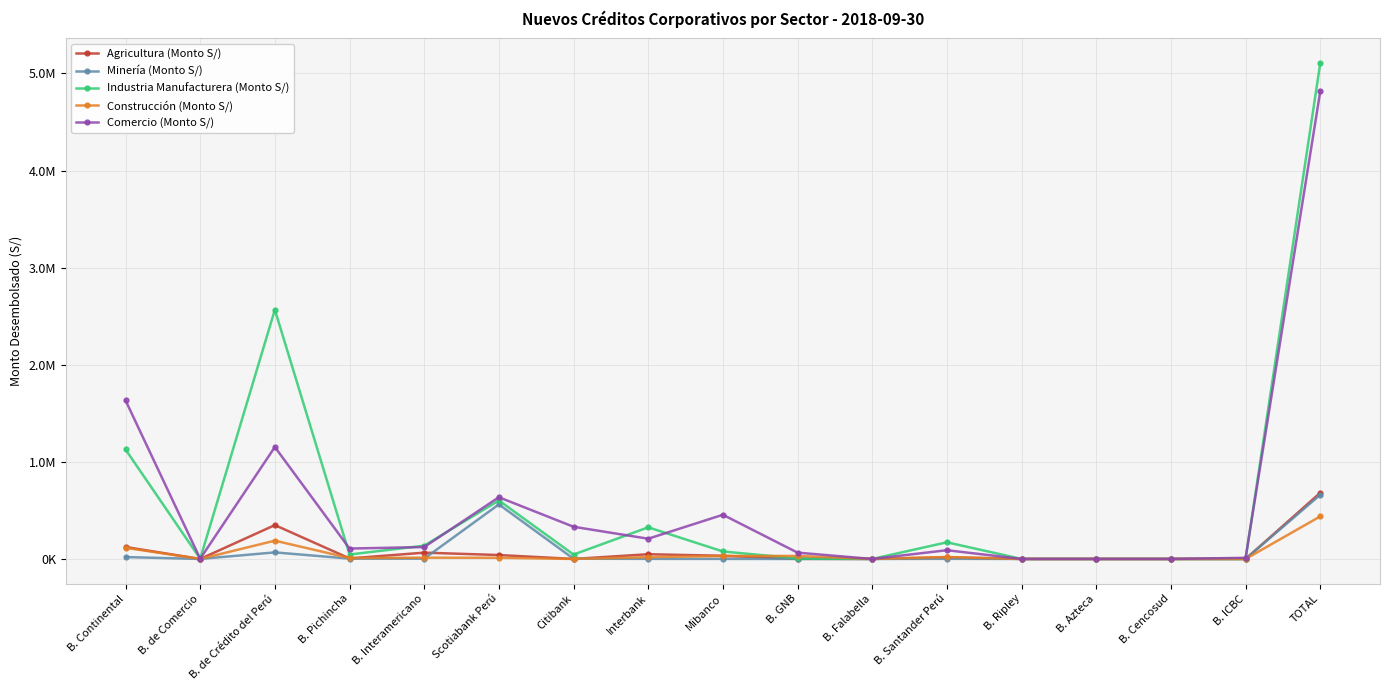

Does the chart have visible grid lines?

Yes